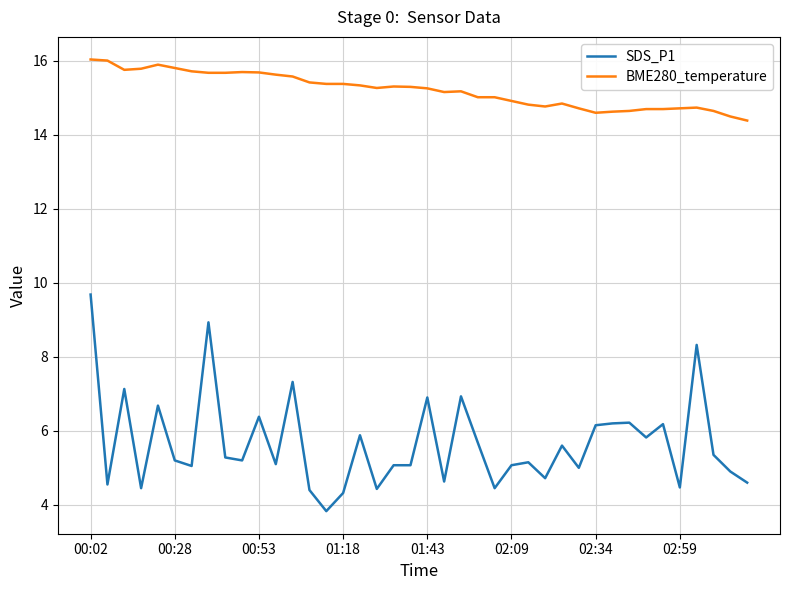

What is the maximum value shown in the chart?

16.0